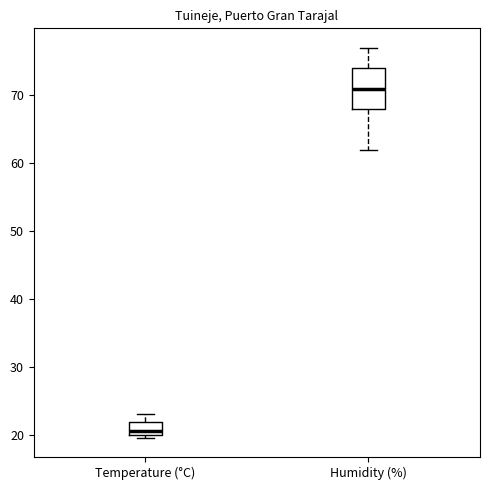

Reading left to right, read every box against the y-axis: the position of its median line, the range the box covers, and the ends of its whiskers. The values are not printed on the chart, so give them approximately, as read against the axis.

Temperature (°C): median 21, box 20 to 22, whiskers 20 (just below the box's lower edge) to 23
Humidity (%): median 71, box 68 to 74, whiskers 62 to 77